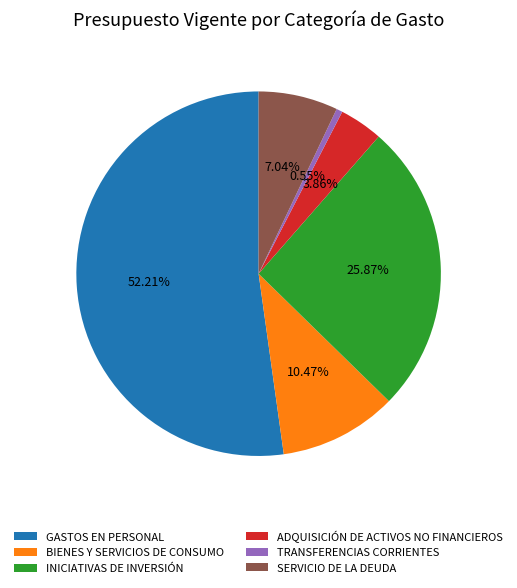

The GASTOS EN PERSONAL slice represents 64% of the pie. True or false?

False